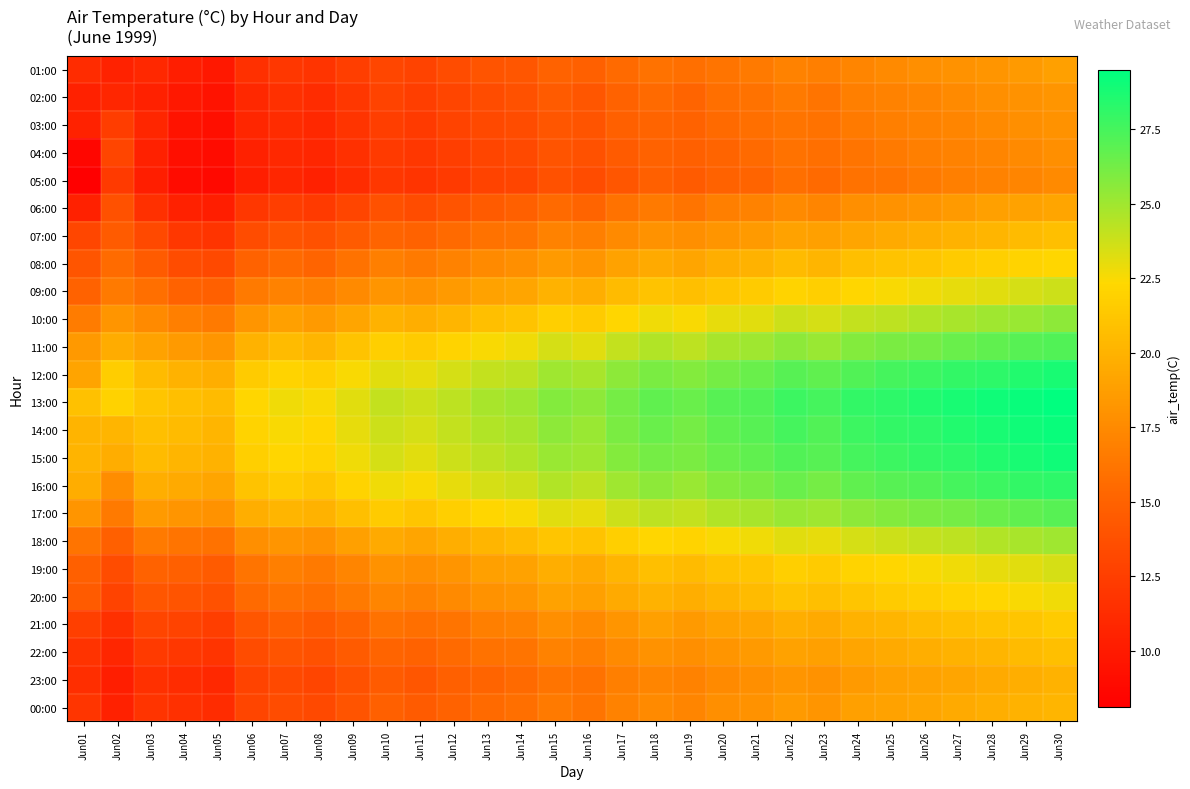

List the series in order of their peak value, highest first.

13:00, 14:00, 15:00, 12:00, 16:00, 11:00, 17:00, 10:00, 18:00, 09:00, 19:00, 20:00, 08:00, 21:00, 07:00, 22:00, 00:00, 23:00, 06:00, 01:00, 02:00, 03:00, 04:00, 05:00